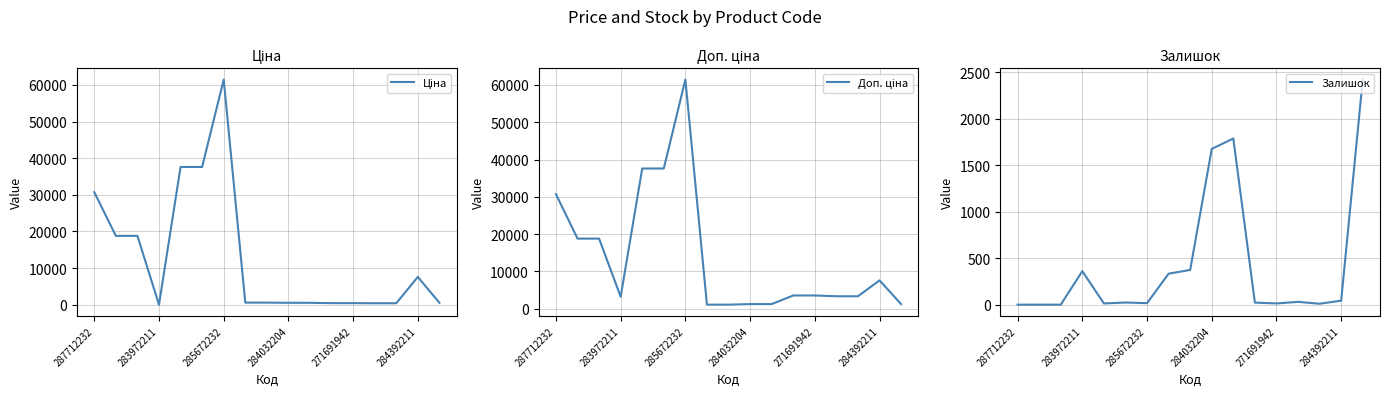

Where is Залишок nearest to the value 1209?

284032204